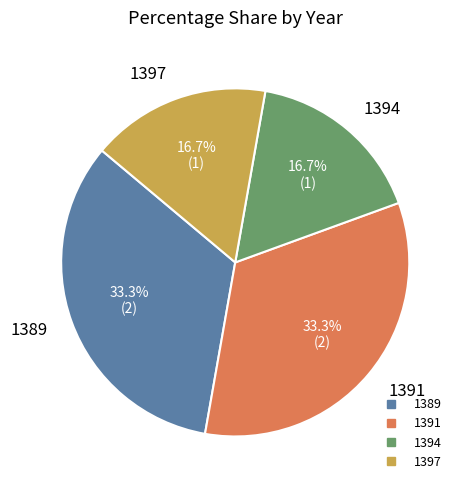

Approximately how many times larger is the value at 1397 compared to 1391?

0.5